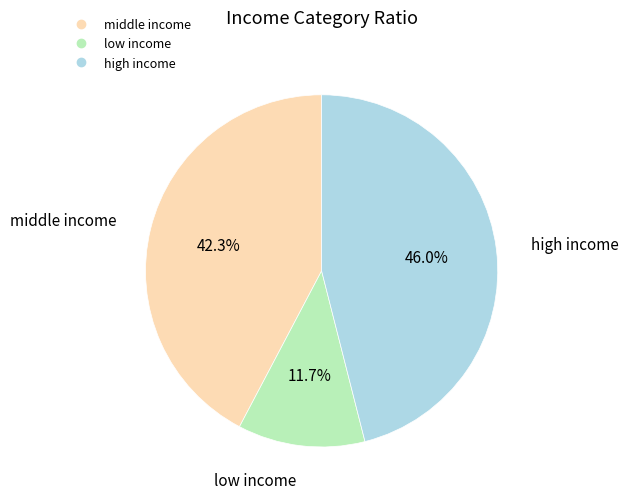

Is there a majority slice in this chart?

No